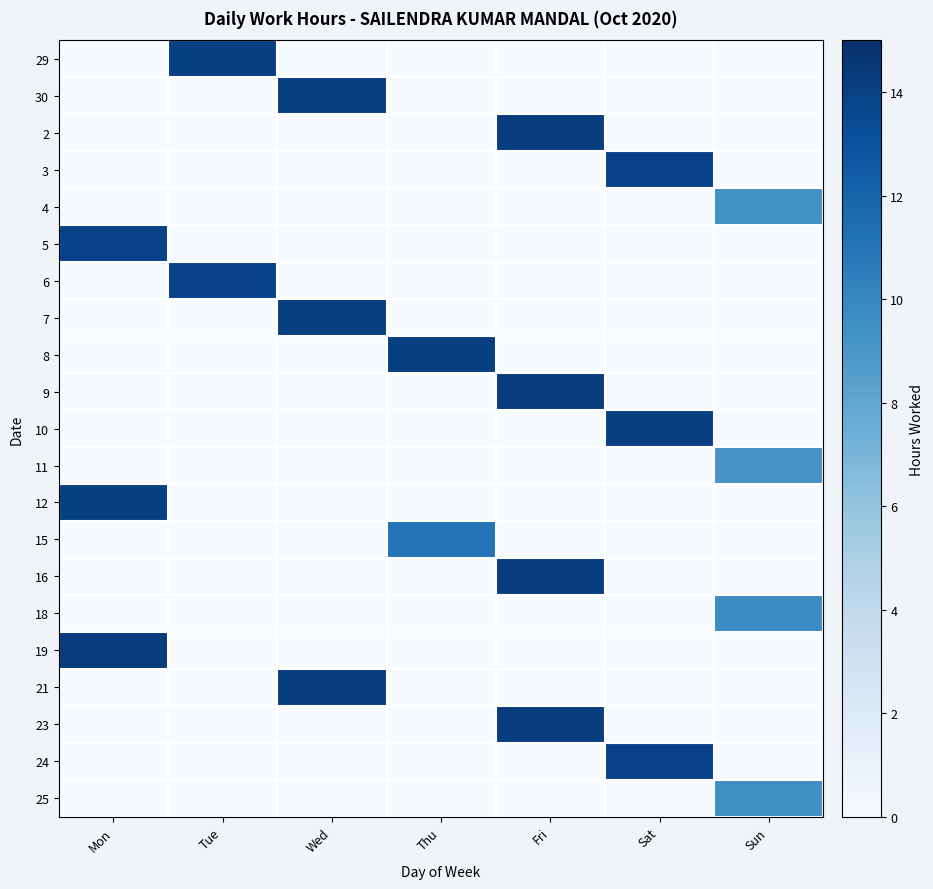

List the series in order of their peak value, lowest first.

11, 4, 25, 18, 15, 5, 6, 3, 24, 29, 10, 12, 30, 7, 8, 21, 16, 2, 23, 9, 19